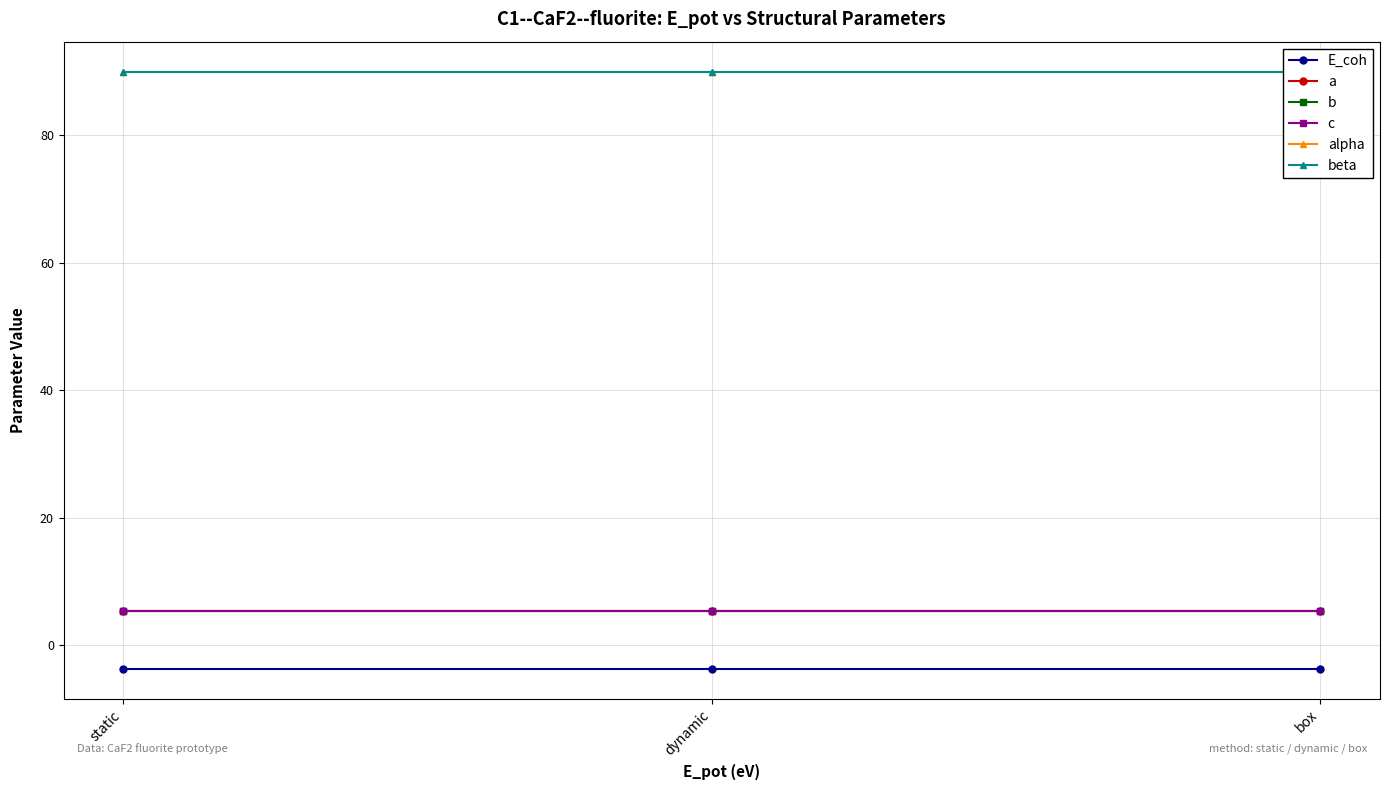

Is it true that c equals 5.4 at box?

True